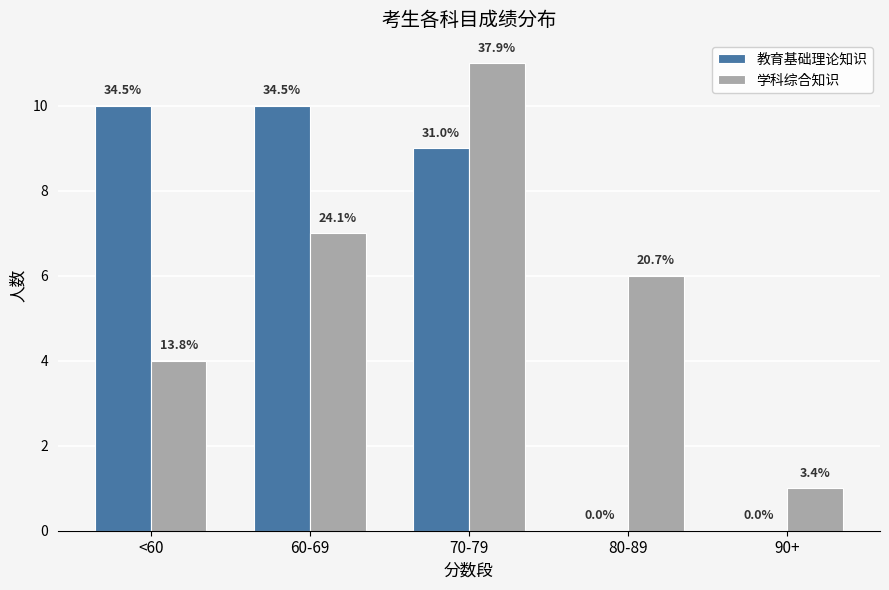

Are the bars grouped side by side (vs. stacked)?

Yes